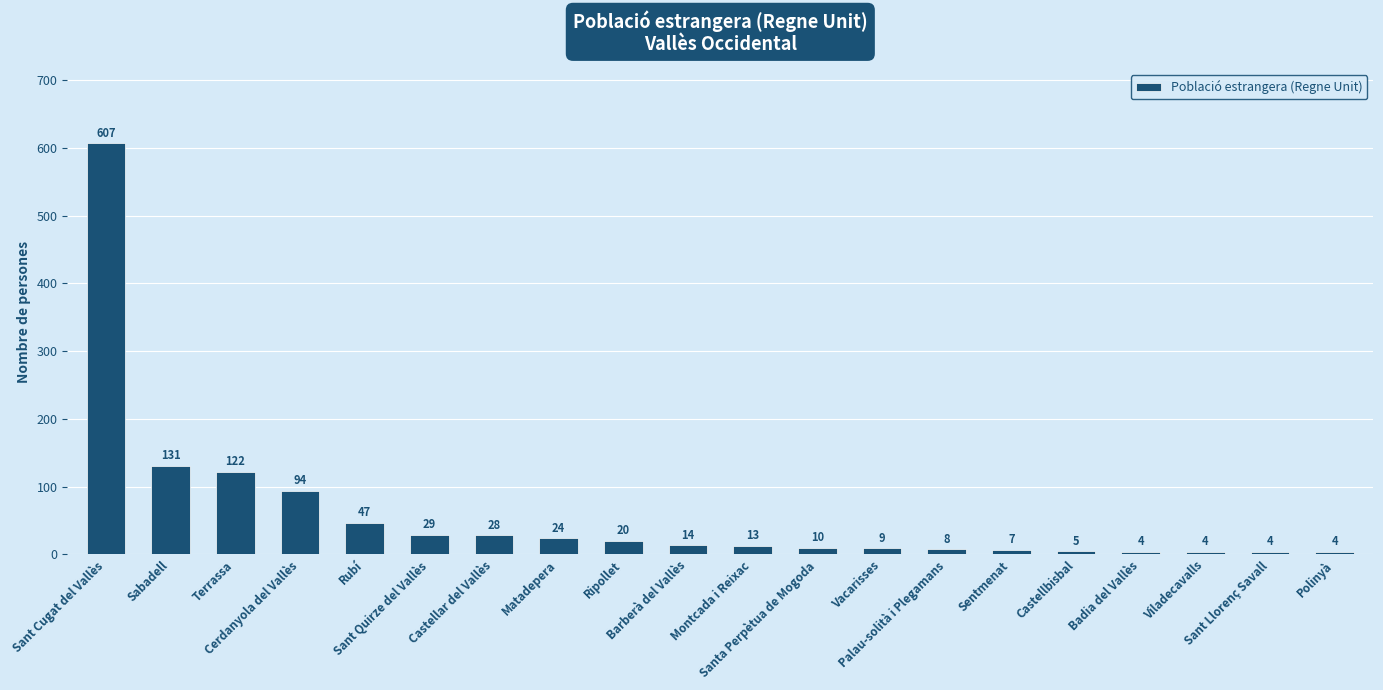

What is the value of the 10th bar from the left?

14